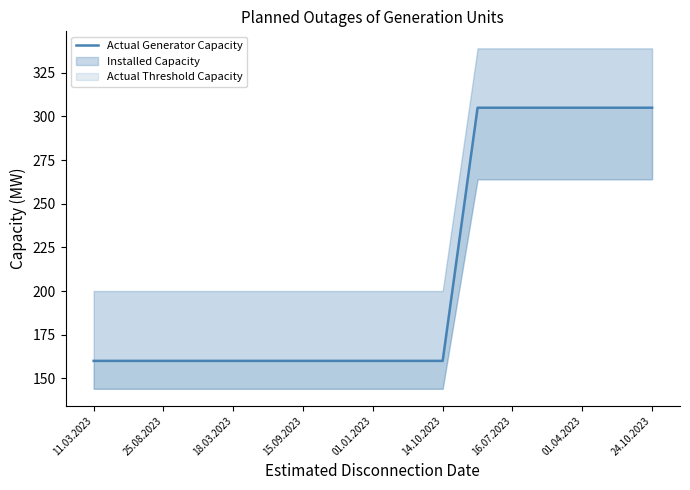

Does the chart display data point markers on the line(s)?

No